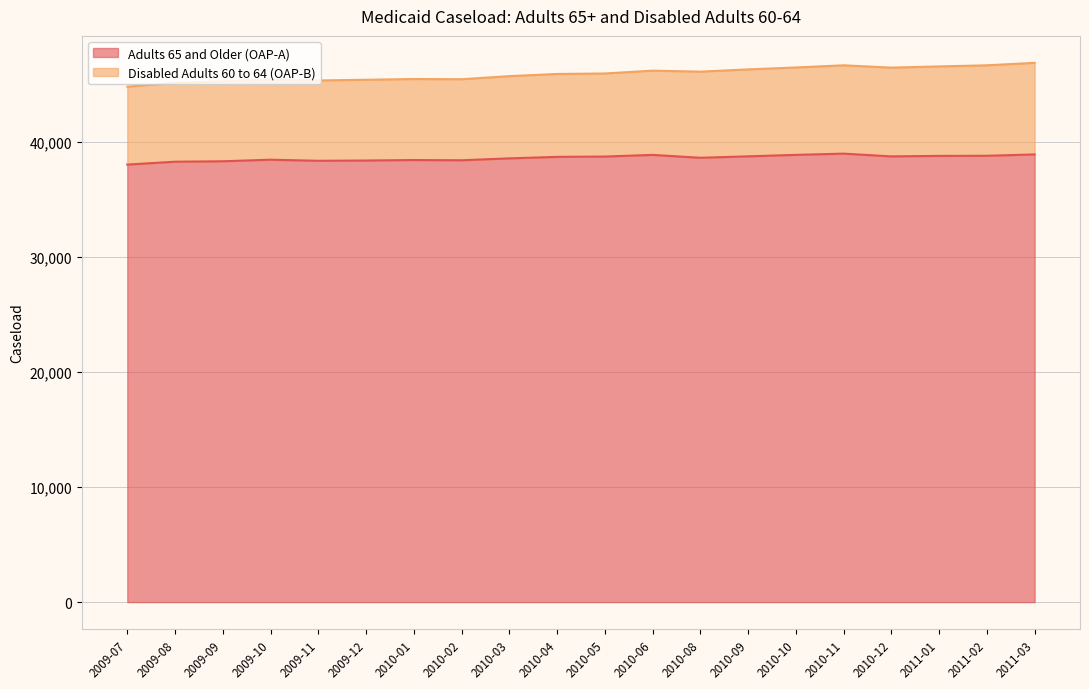

How many lines are shown in the chart?

2